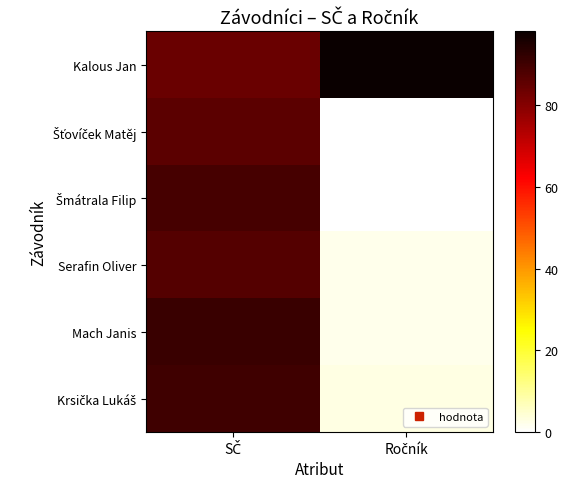

How many data points does each series have?

2